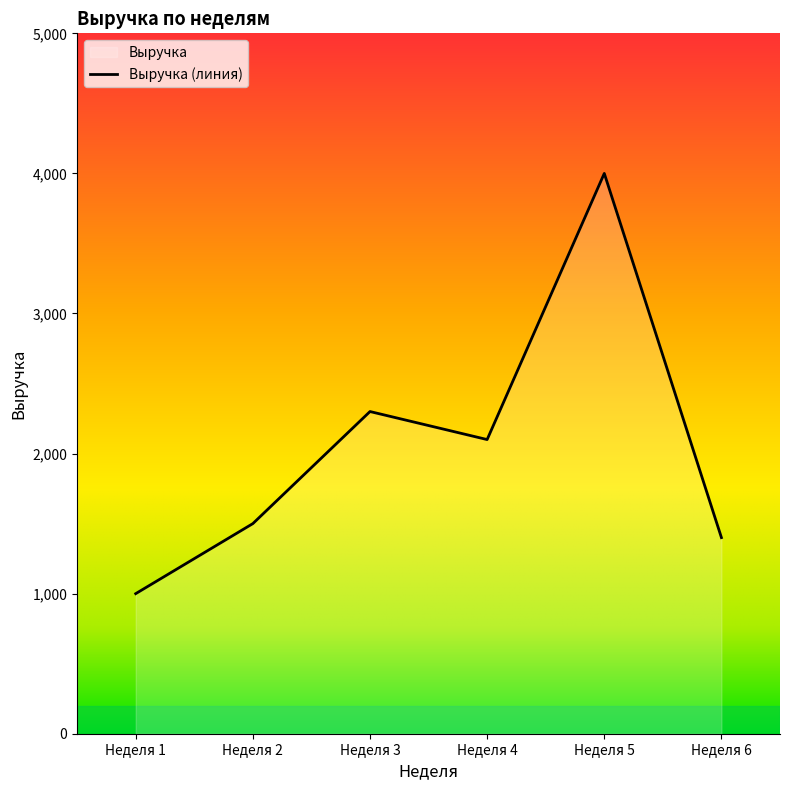

What is the greatest value displayed?

4000